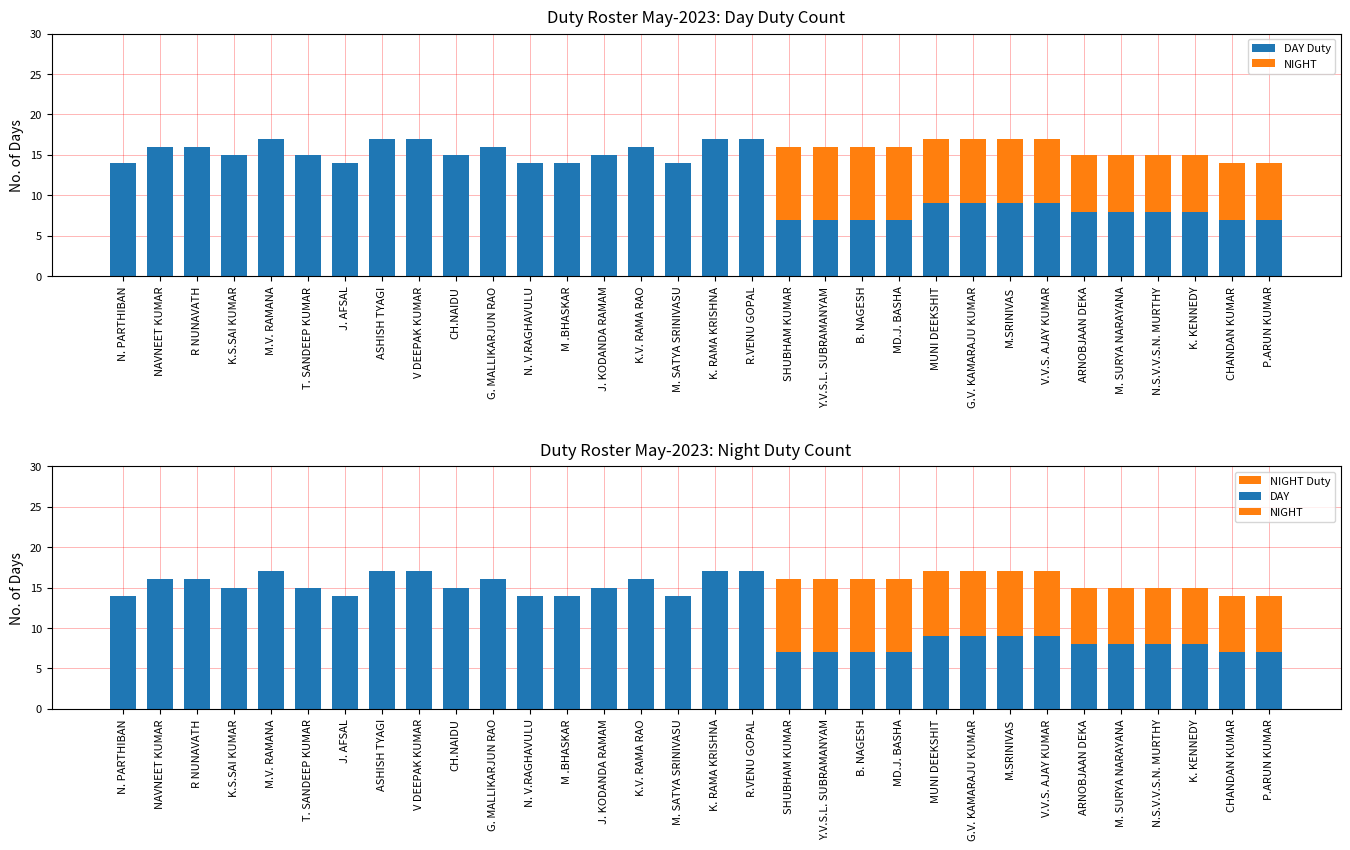

How many DAY values are between 8 and 16?

21